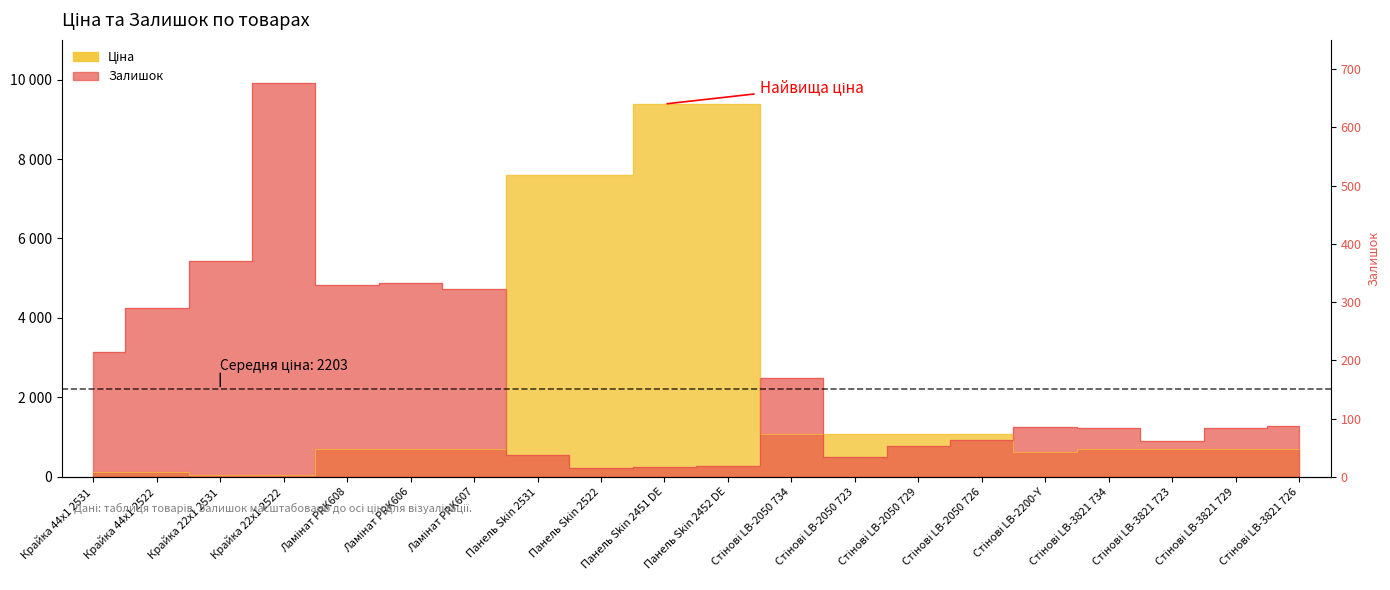

True or false: Залишок has a value of 222.5 at Стінові LB-2050 729.

False